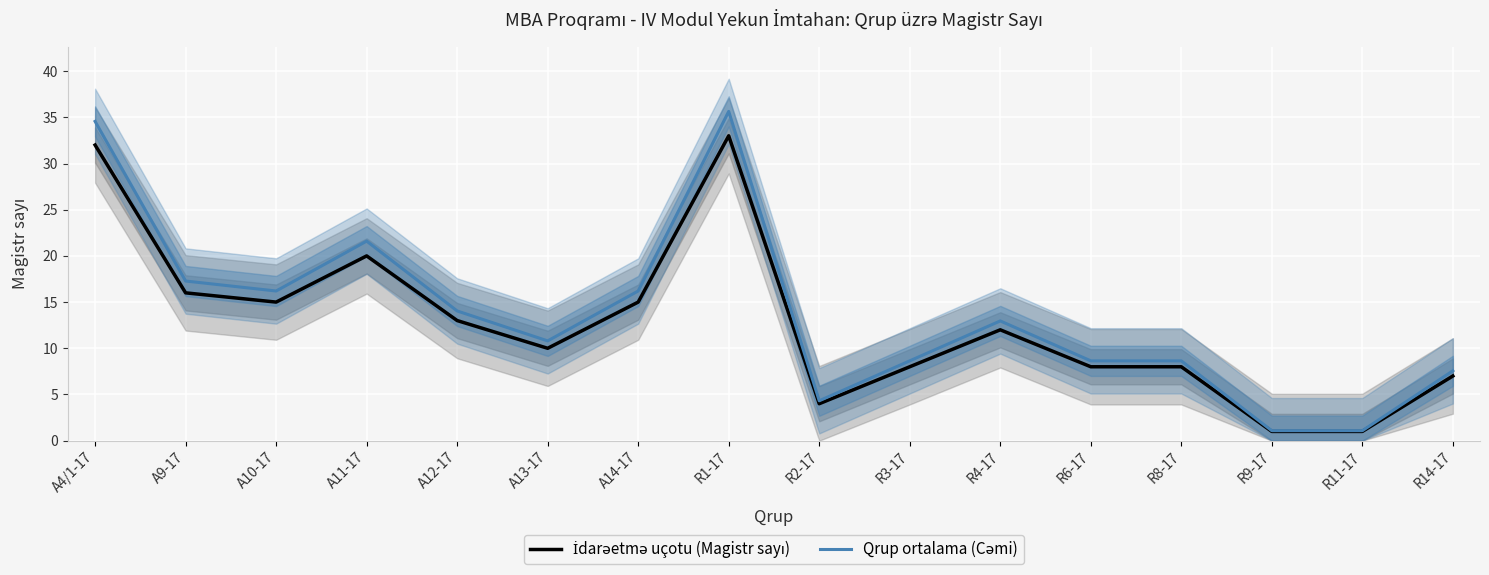

What position from the right is R2-17?

8